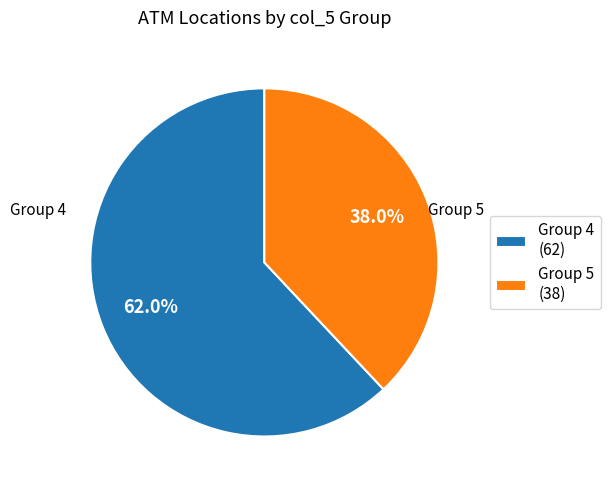

Rank the categories by value from lowest to highest.

Group 5 (38), Group 4 (62)